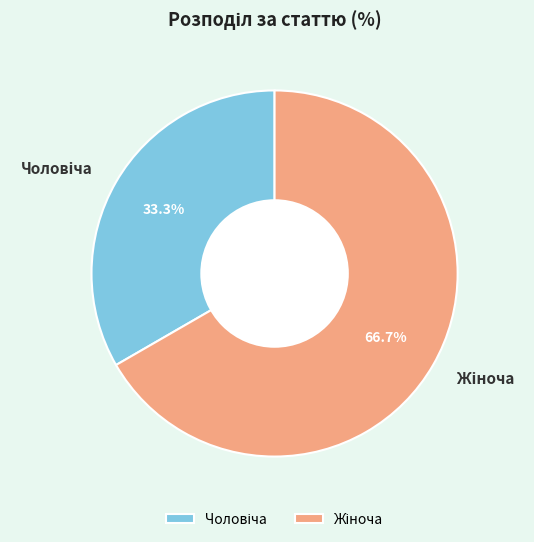

Does any single category account for the majority?

Yes